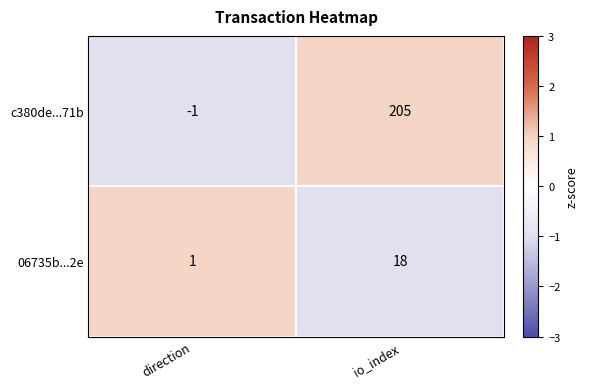

Between direction and io_index, which series saw the biggest shift?

c380de...71b